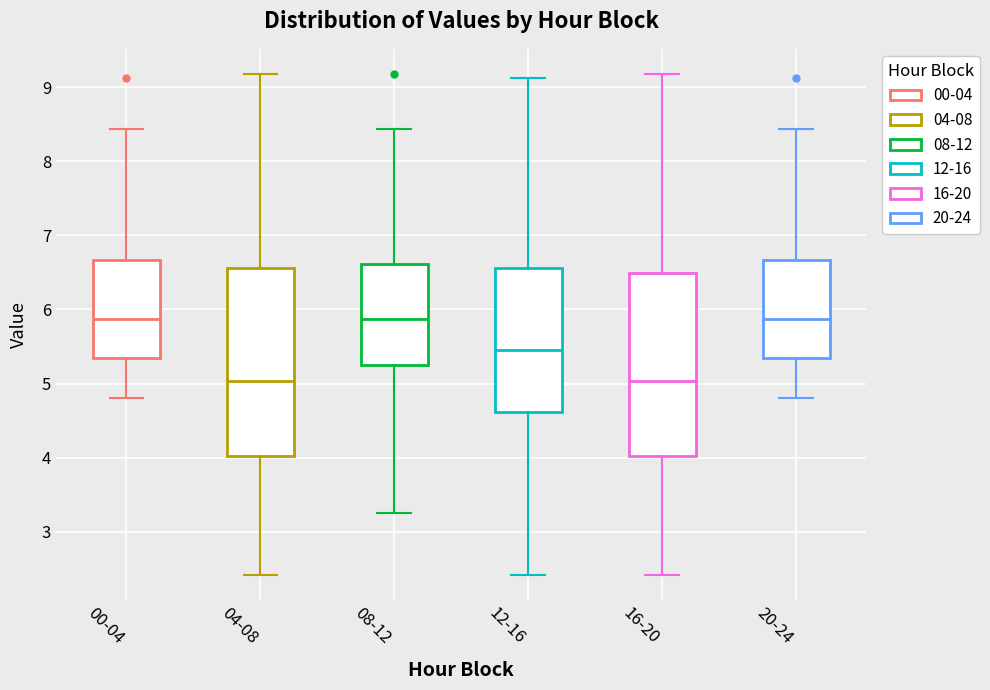

Where is the upper edge of the box for 16-20 on the y-axis? The values are not printed on the chart, so give them approximately, as read against the axis.

6.5